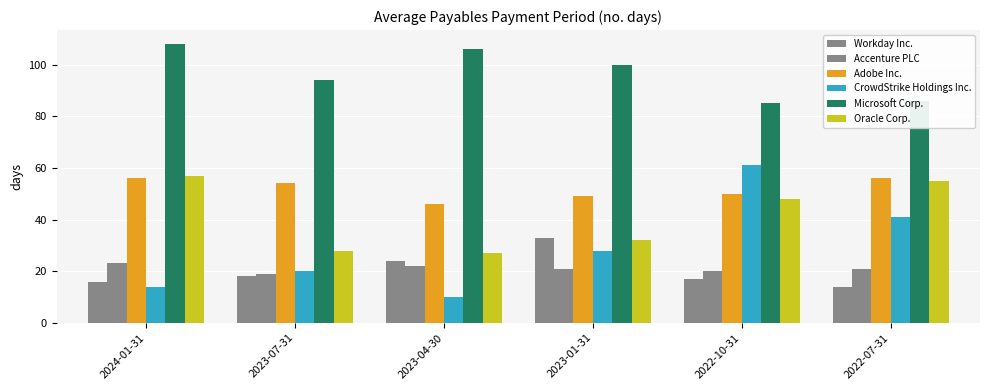

How many groups of bars are there?

6